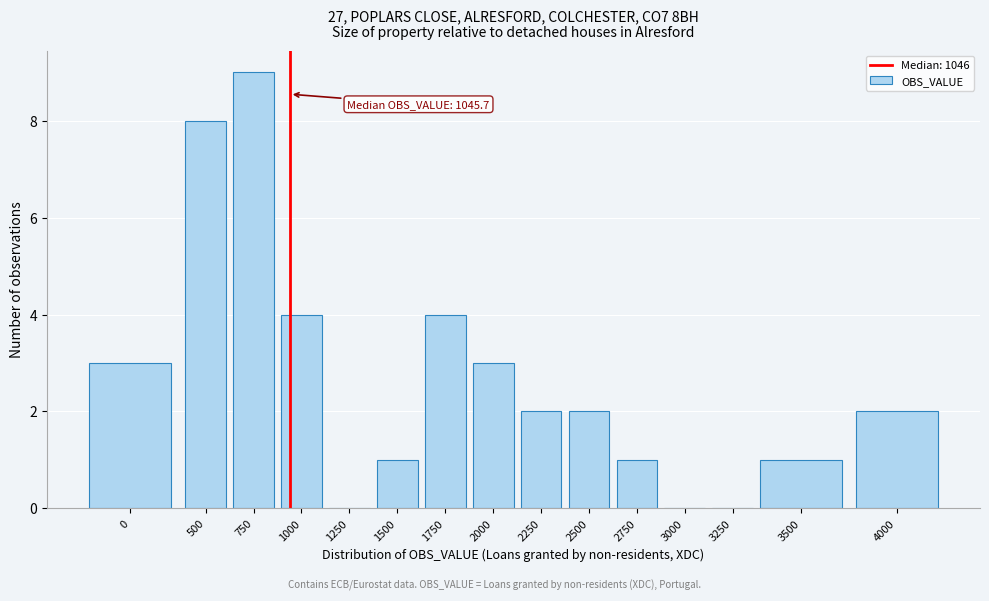

Reading left to right, list all the values displayed in this chart.

0=3	500=8	750=9	1000=4	1250=0	1500=1	1750=4	2000=3	2250=2	2500=2	2750=1	3000=0	3250=0	3500=1	4000=2